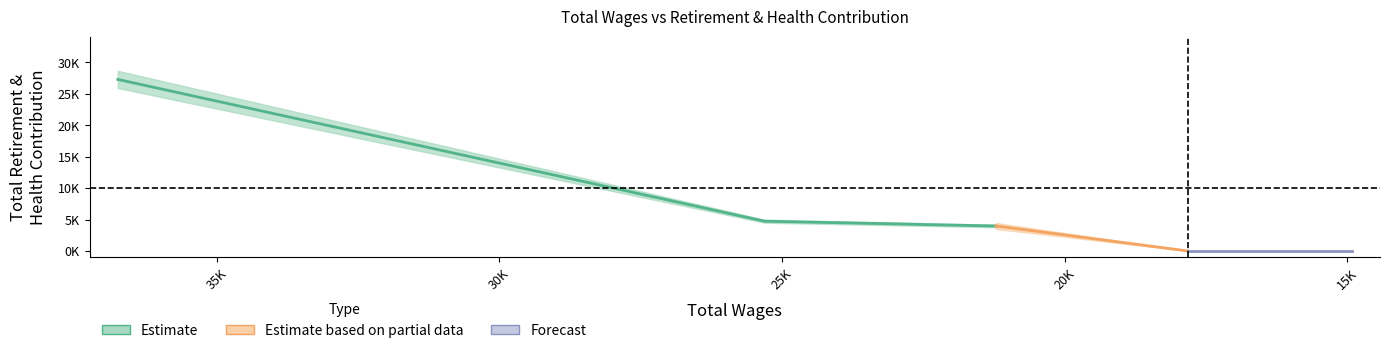

The chart shows a value of 27278 at 36749. True or false?

True